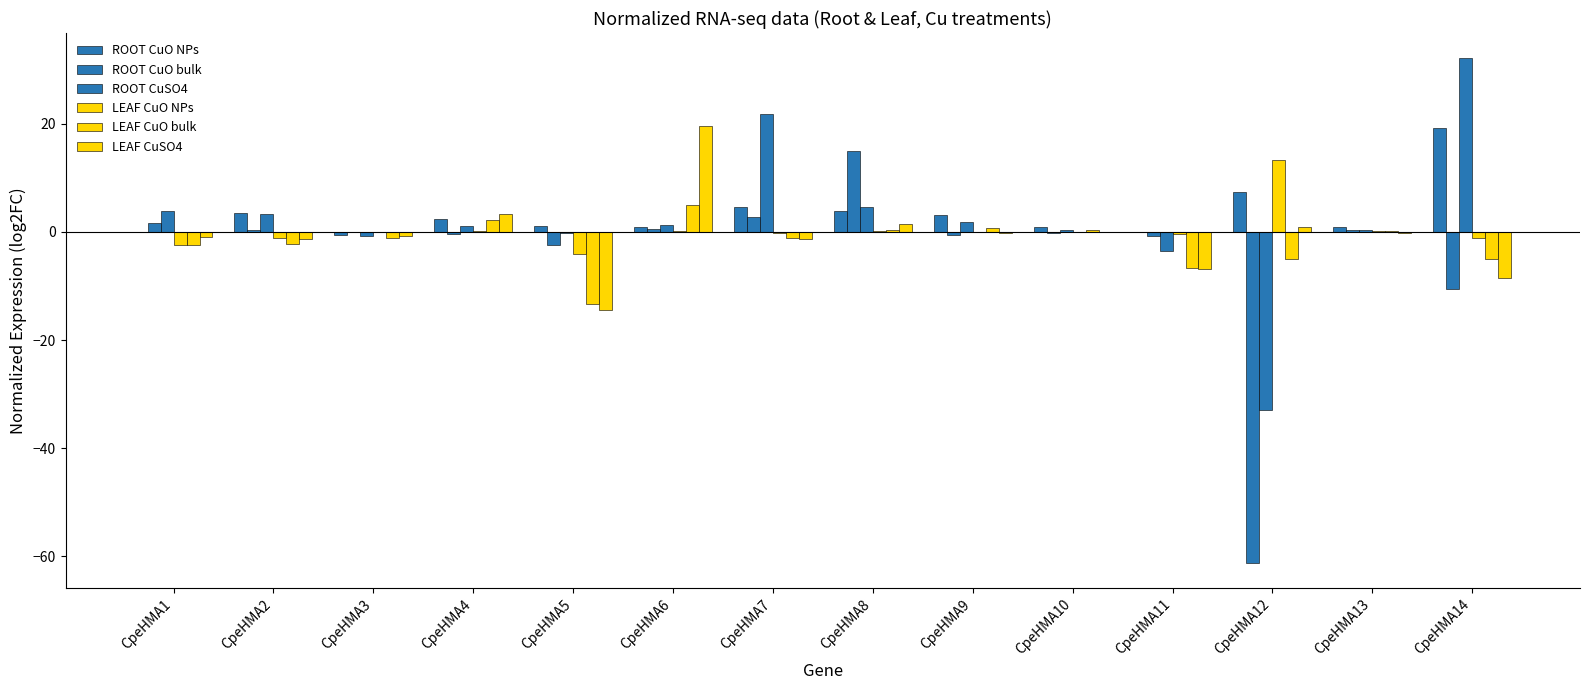

Is it true that ROOT CuSO4 equals 0.5 at CpeHMA10?

False